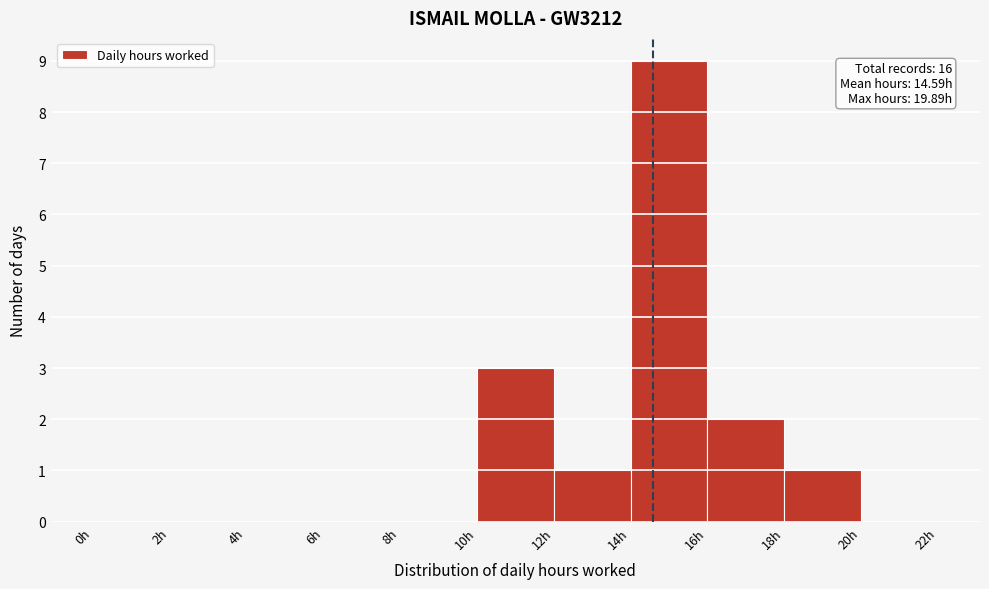

Which range on the x-axis has the tallest bar?

14 to 16